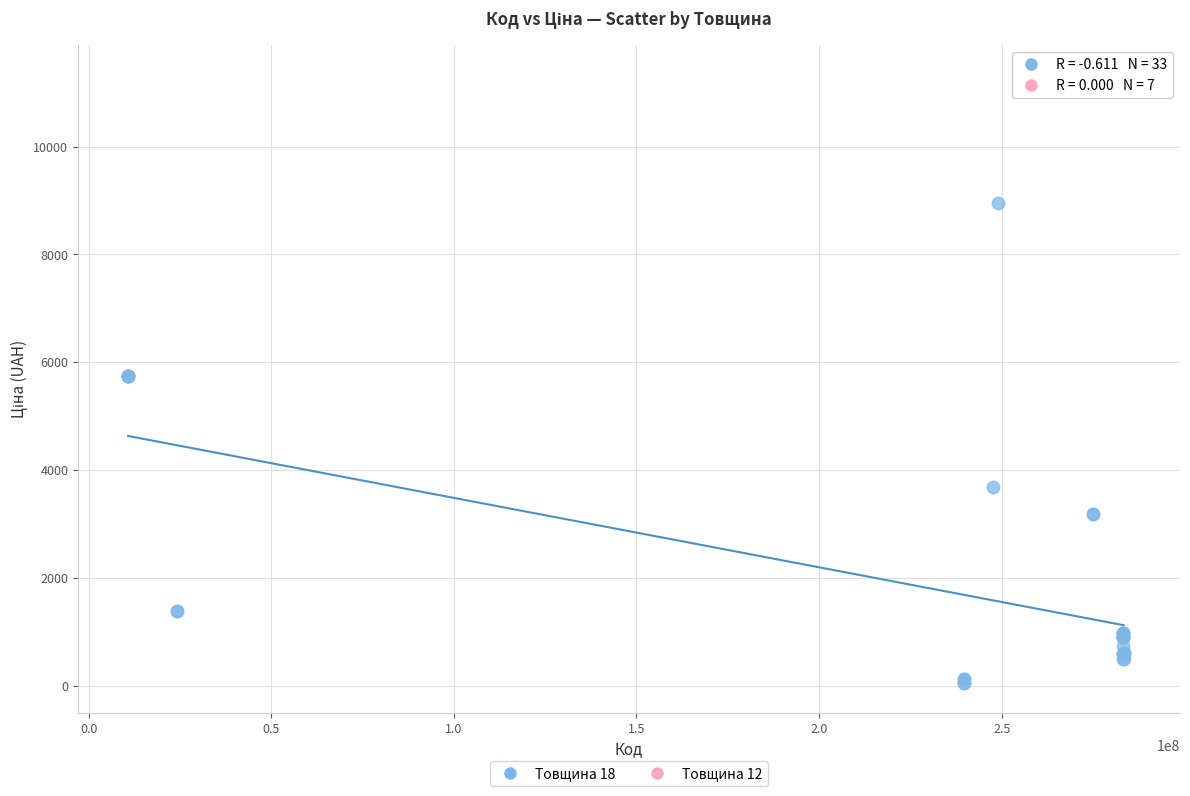

Which series reaches the minimum Y coordinate?

Товщина 18